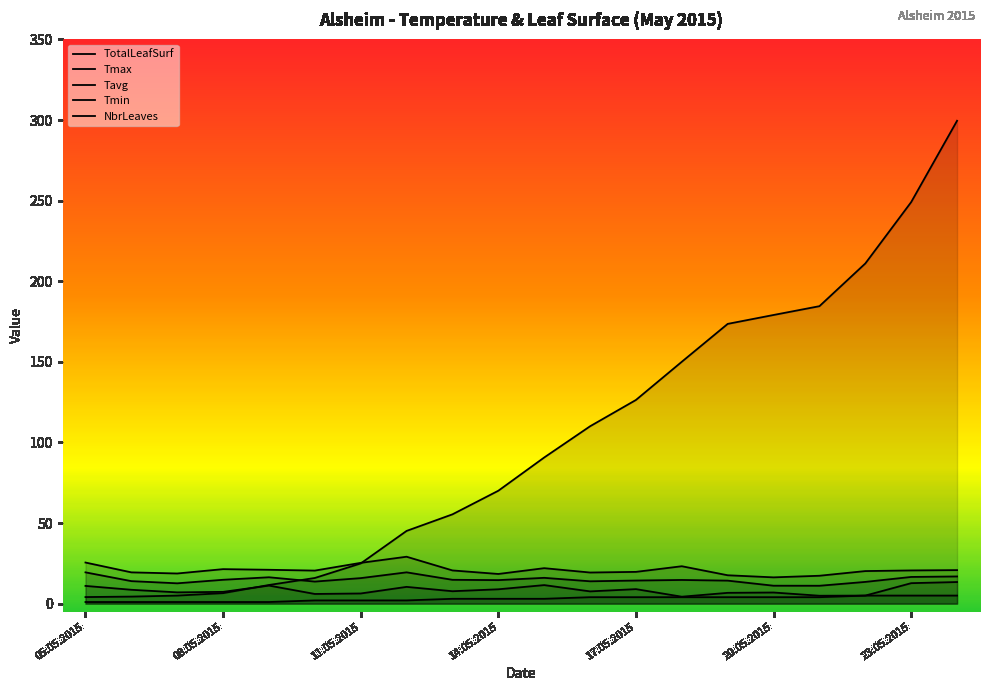

How many lines are shown in the chart?

5